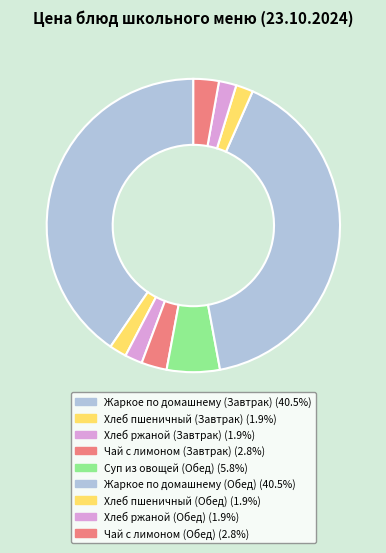

Approximately how many times larger is the value at Чай с лимоном (Завтрак) compared to Хлеб пшеничный (Завтрак)?

1.5